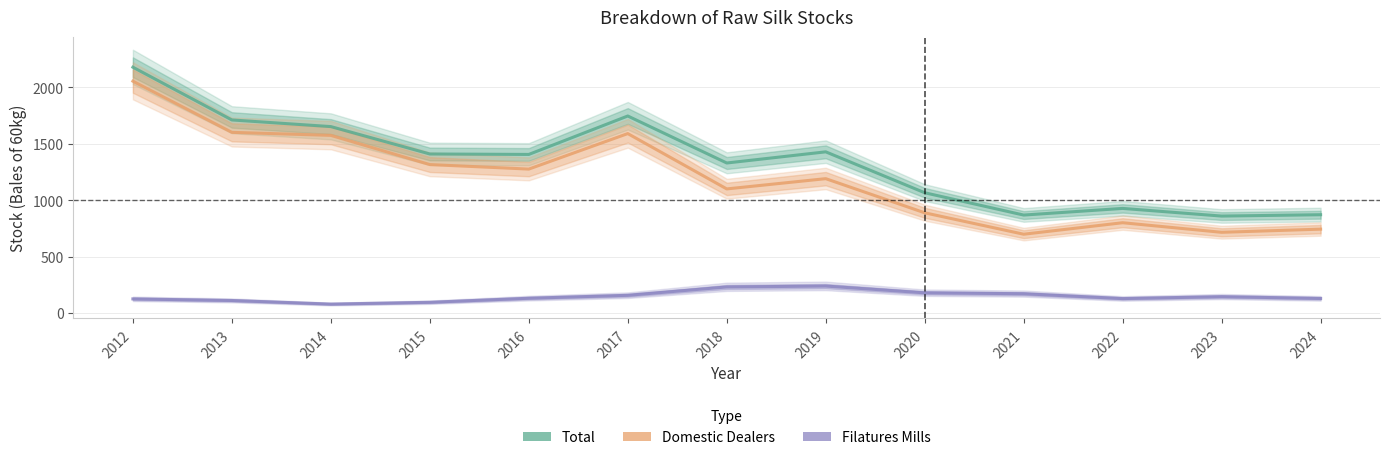

What value does the Filatures Mills series have at 2013, to the nearest 50?

100